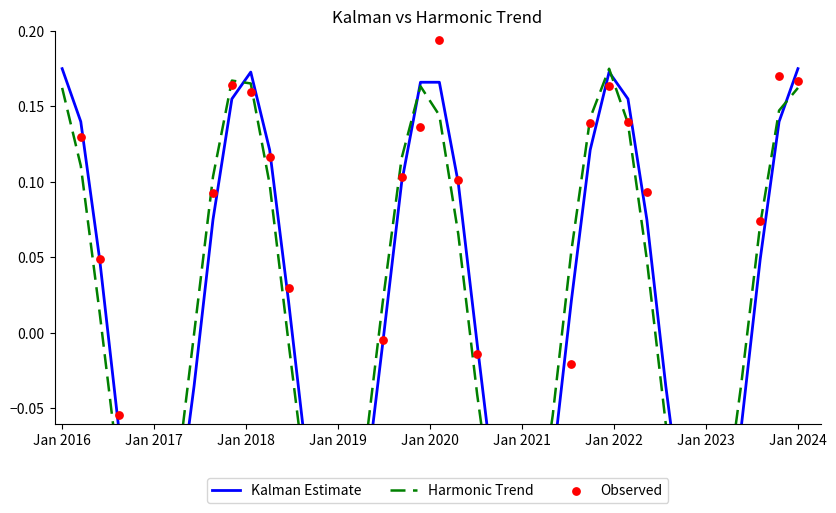

Is the value of Kalman Estimate at 11 greater than the value of Harmonic Trend at 16?

Yes